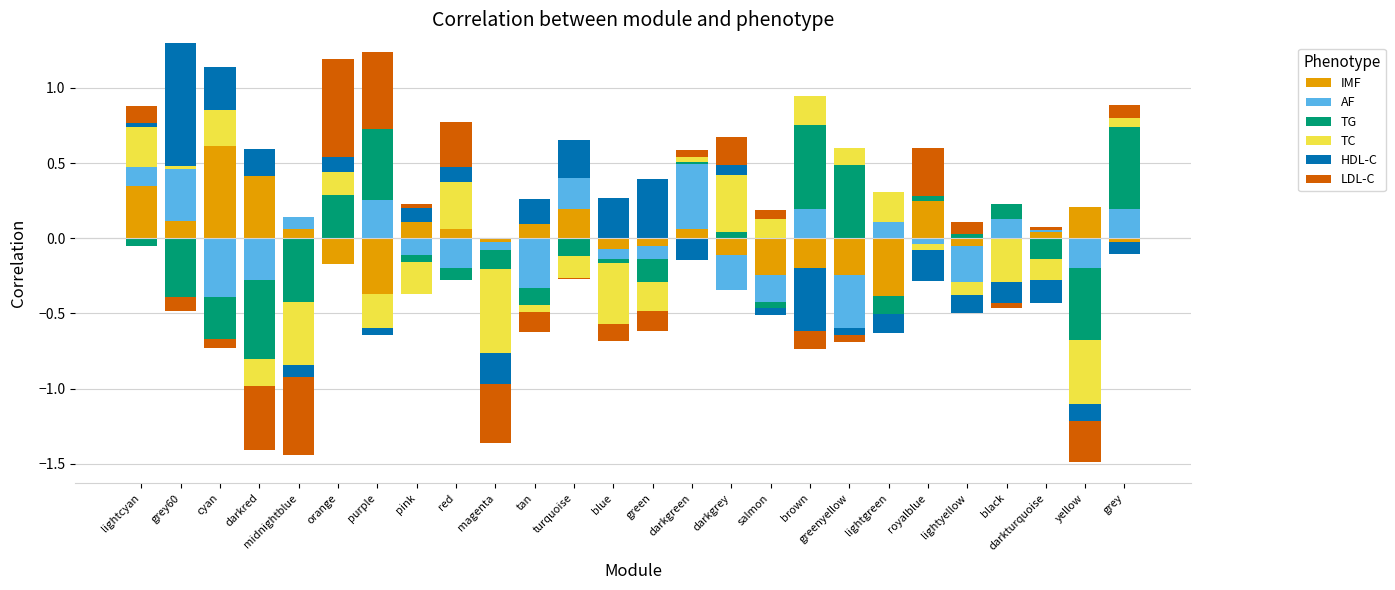

How many data points in HDL-C are above 0?

12